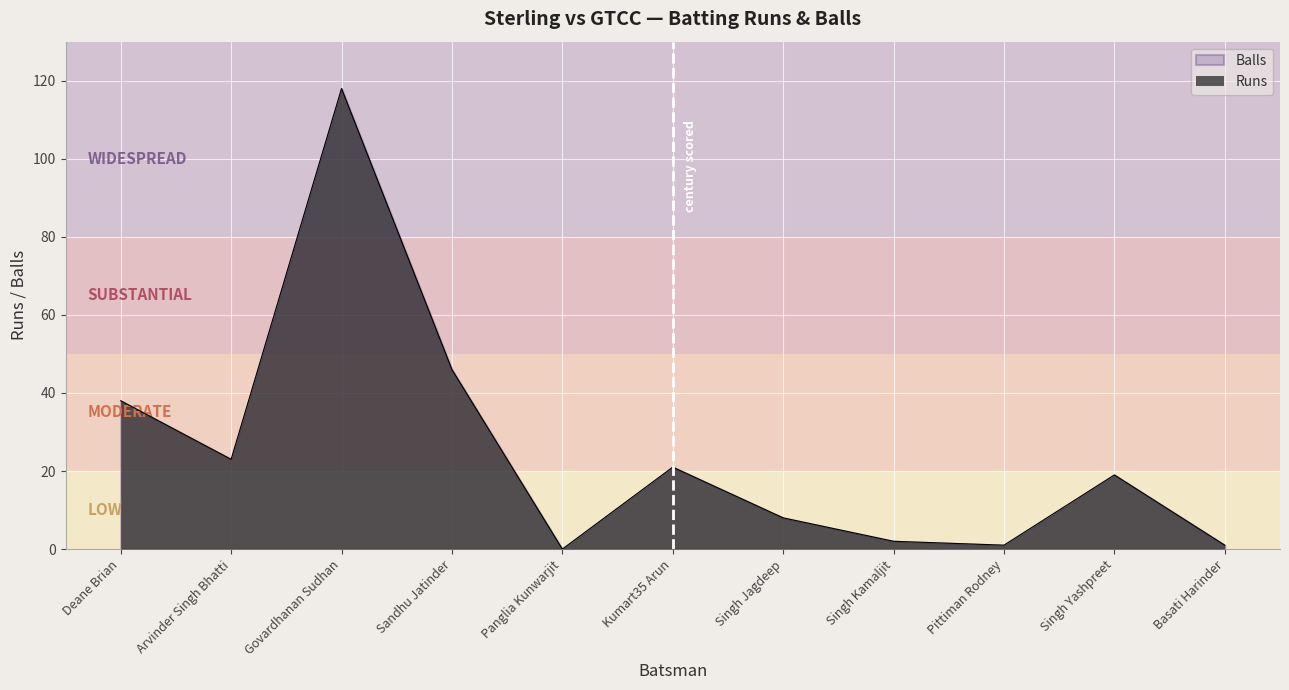

What is the label of the 4th point from the left?

Sandhu Jatinder